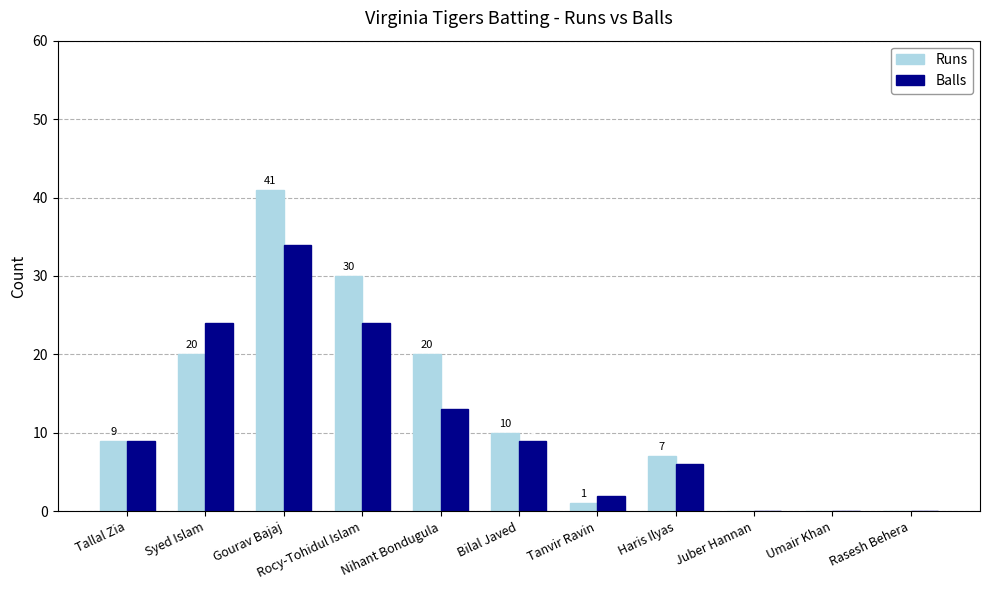

At which category is the sum across all series the highest?

Gourav Bajaj